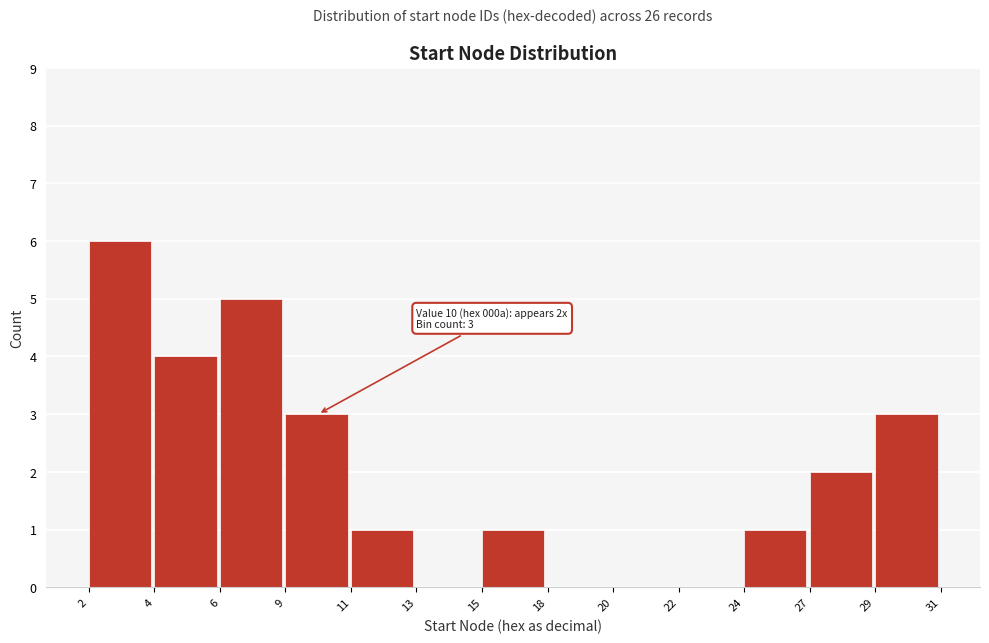

Reading left to right, what are all the values shown in this chart?

2=6	4=4	6=5	9=3	11=1	13=0	15=1	18=0	20=0	22=0	24=1	27=2	29=3